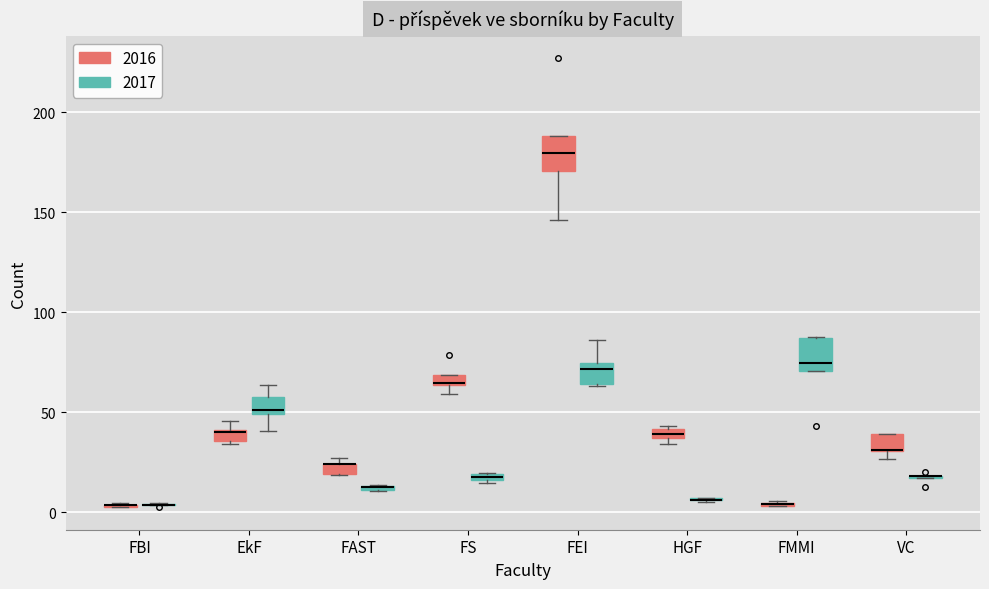

Where is the upper edge of the box for VC (2016) on the y-axis? The values are not printed on the chart, so give them approximately, as read against the axis.

40